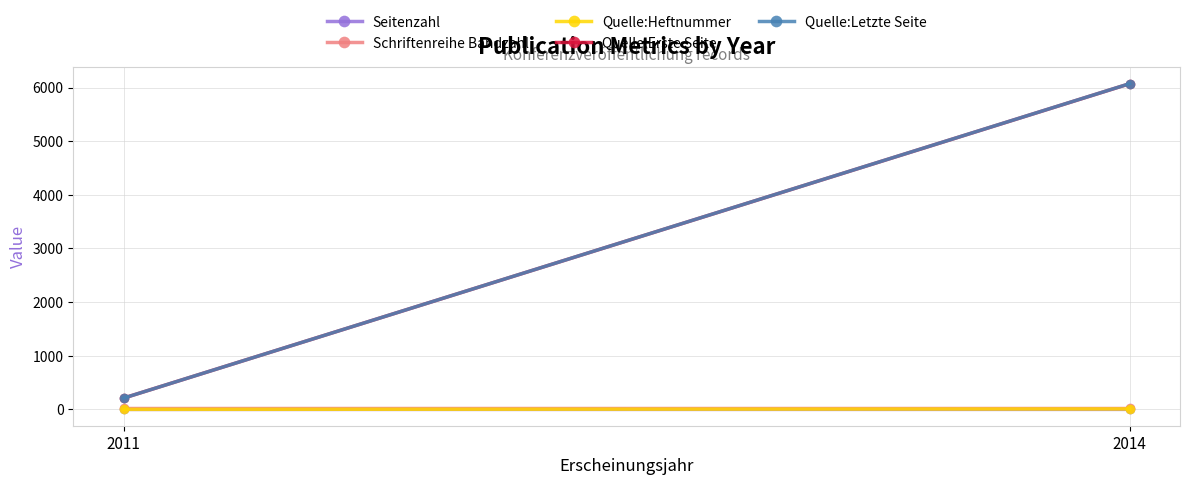

Between 2011 and 2014, which series saw the biggest shift?

Quelle:Letzte Seite